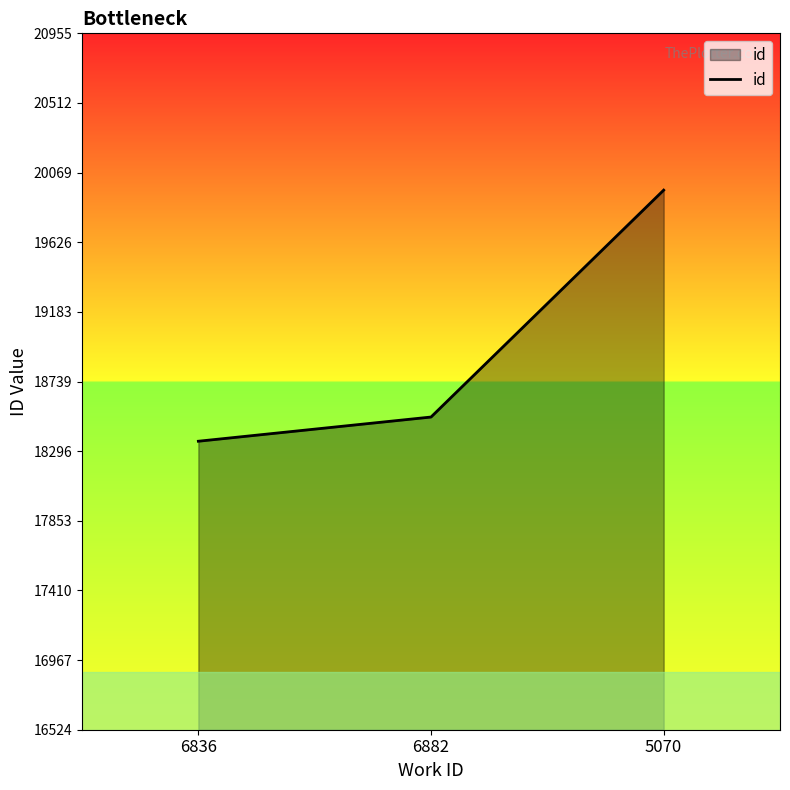

Is it true that the value at 6836 is 27534?

False